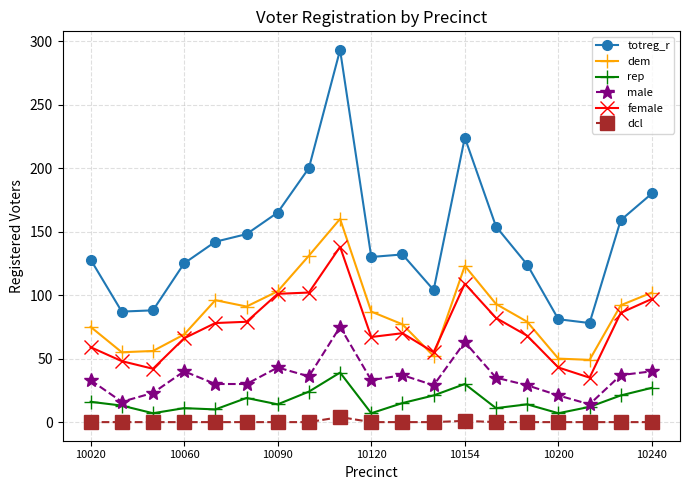

What is the highest value of the dem series?

160